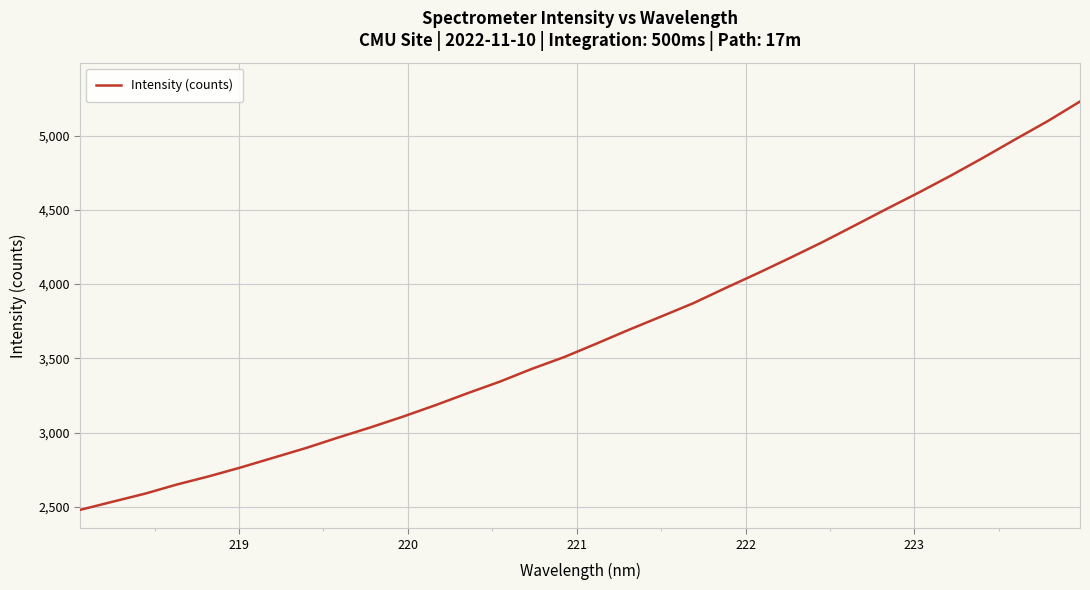

What is the smallest value displayed?

2479.9